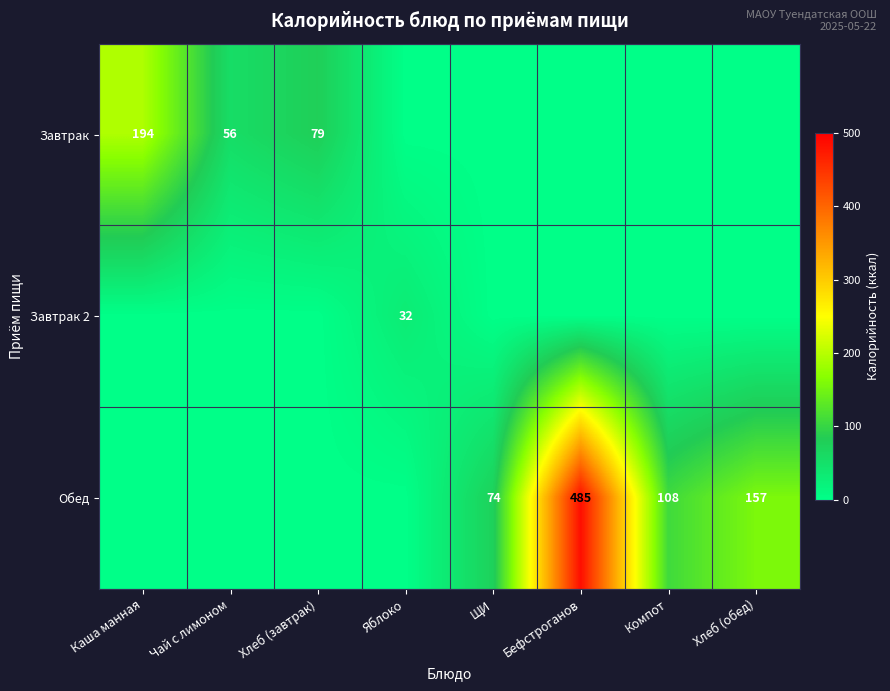

True or false: Завтрак 2 has a value of 47 at Яблоко.

False